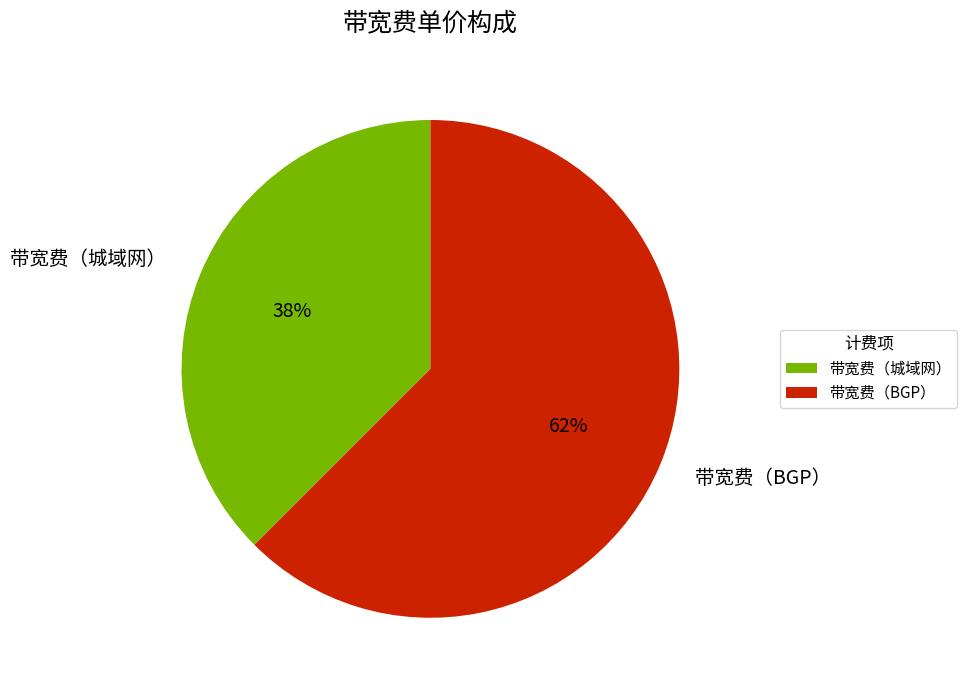

The 带宽费（BGP） slice represents 62% of the pie. True or false?

True